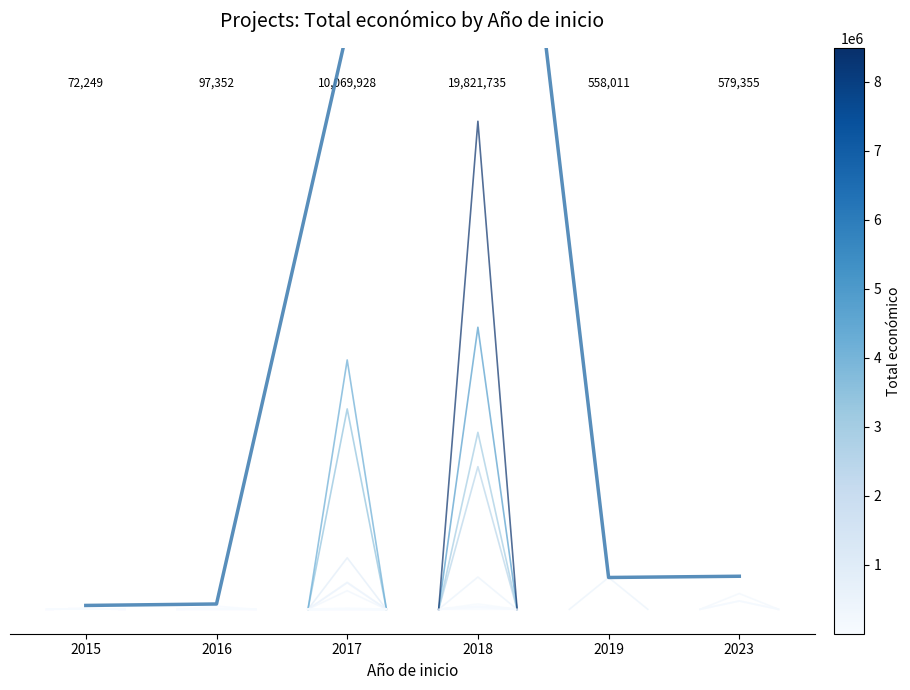

At which category does the chart reach its minimum across all series?

2015